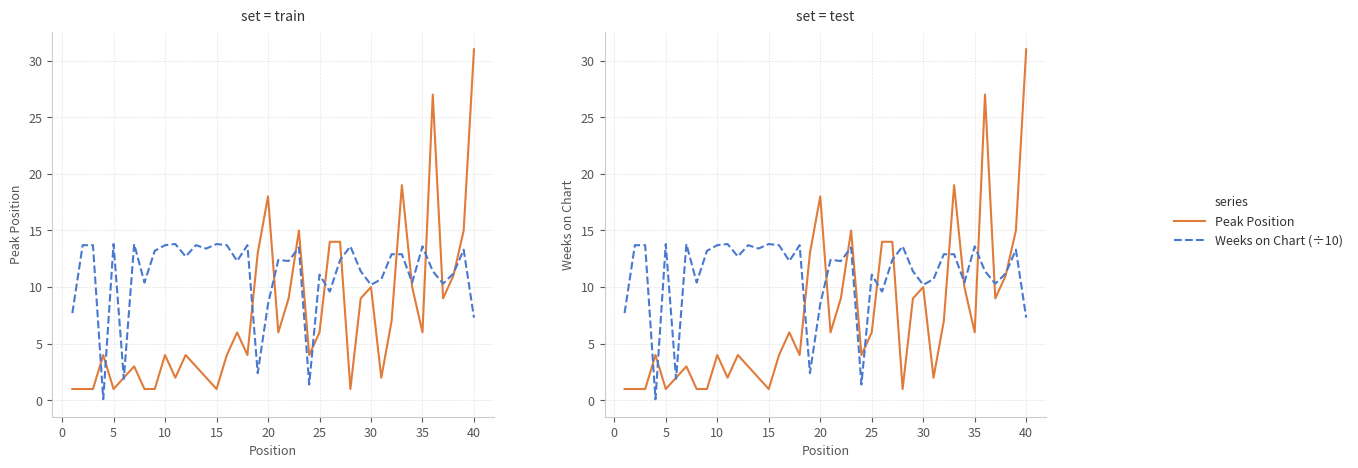

How many lines are shown in the chart?

2